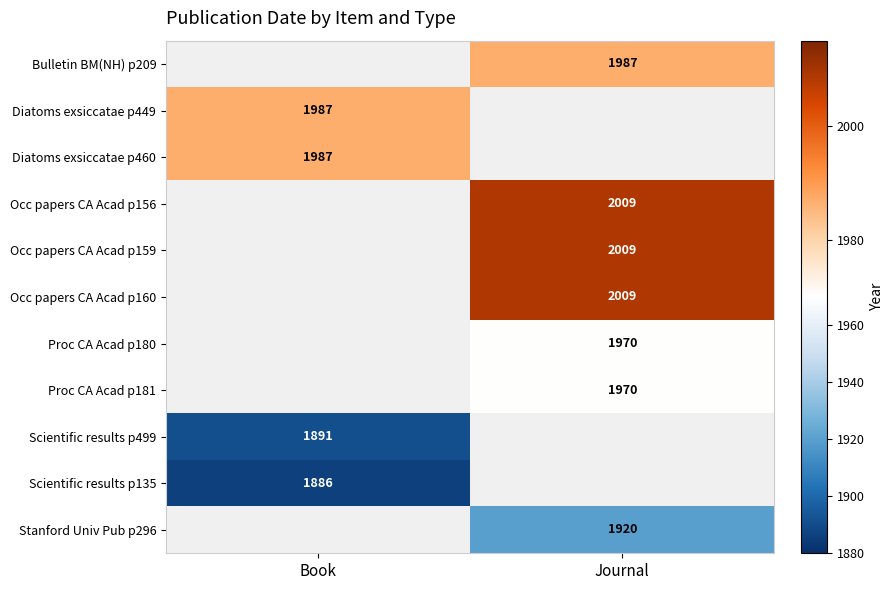

What is the spread (max minus min) of values at Journal?

89.0